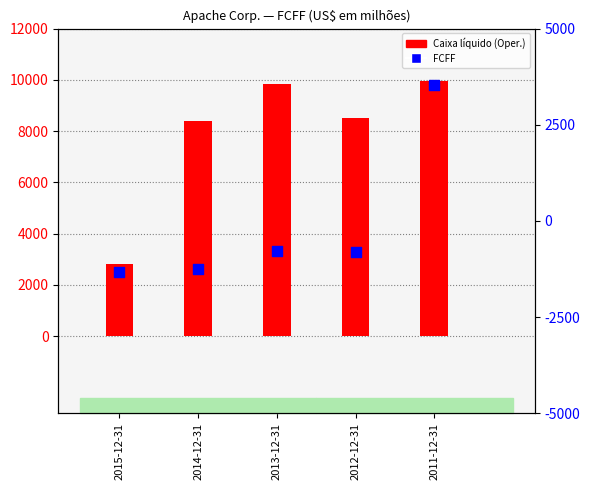

At how many categories does at least one series exceed 5643?

4